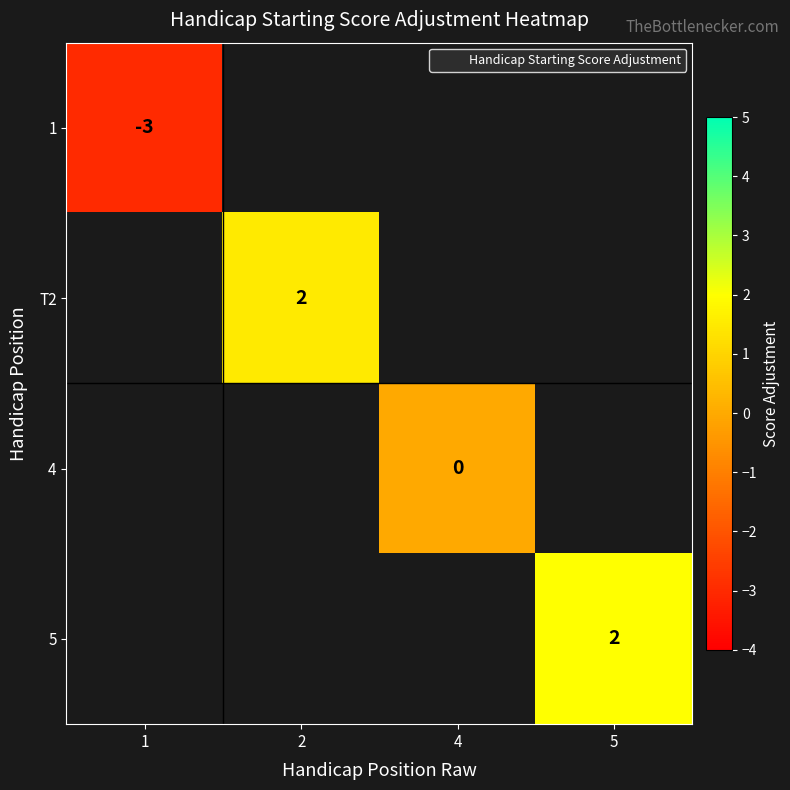

How many negative values does the 1 series have?

1